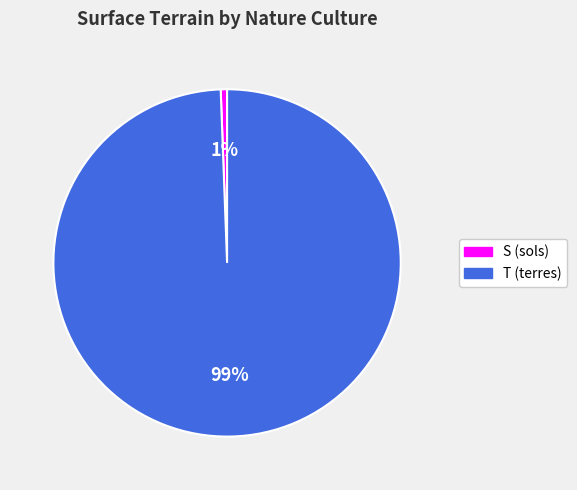

Which has a higher value, S (sols) or T (terres)?

T (terres)